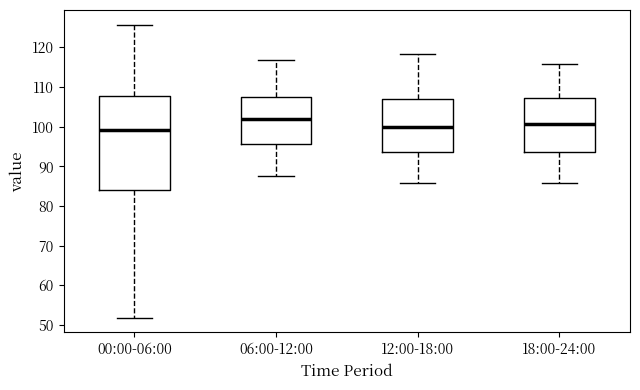

Reading left to right, read every box against the y-axis: the position of its median line, the range the box covers, and the ends of its whiskers. The values are not printed on the chart, so give them approximately, as read against the axis.

00:00-06:00: median 99, box 84 to 108, whiskers 52 to 126
06:00-12:00: median 102, box 96 to 108, whiskers 88 to 117
12:00-18:00: median 100, box 93 to 107, whiskers 86 to 118
18:00-24:00: median 101, box 94 to 107, whiskers 86 to 116